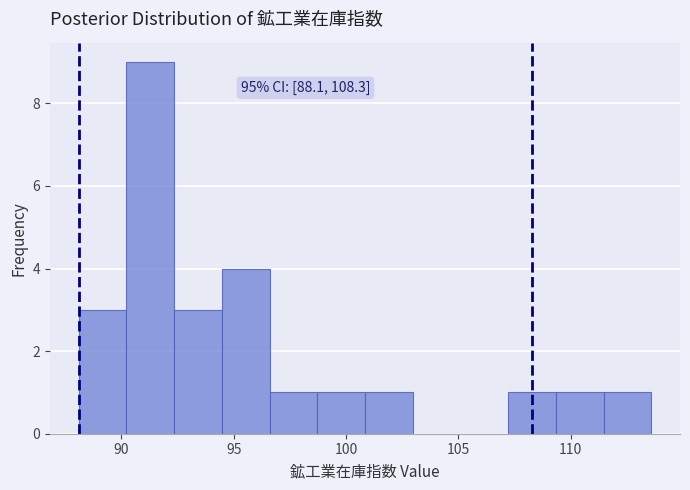

Over which range of the x-axis is the bar tallest?

90.0 to 92.5